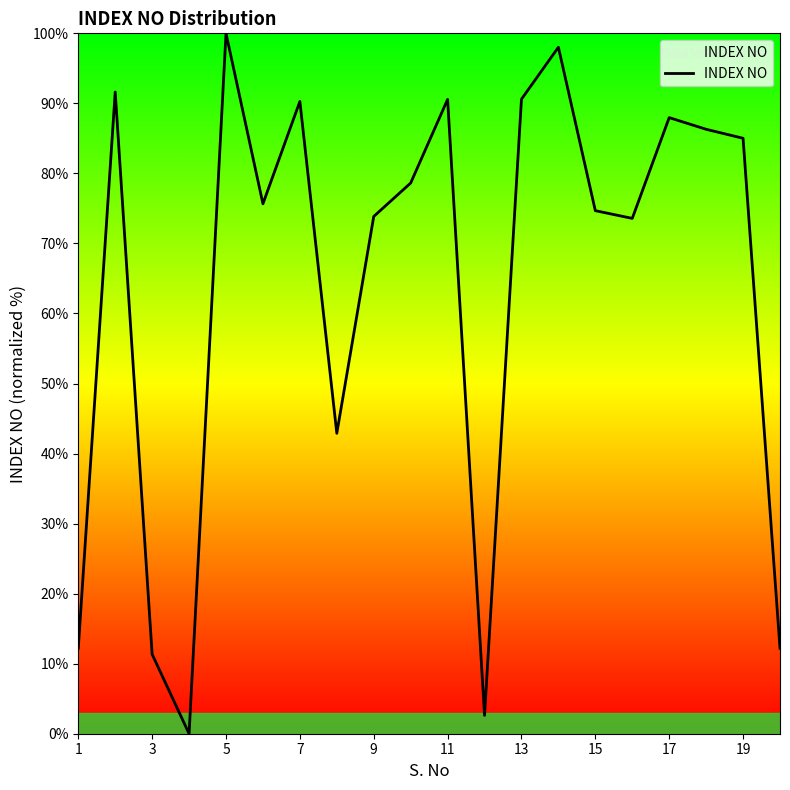

How many lines are shown in the chart?

1